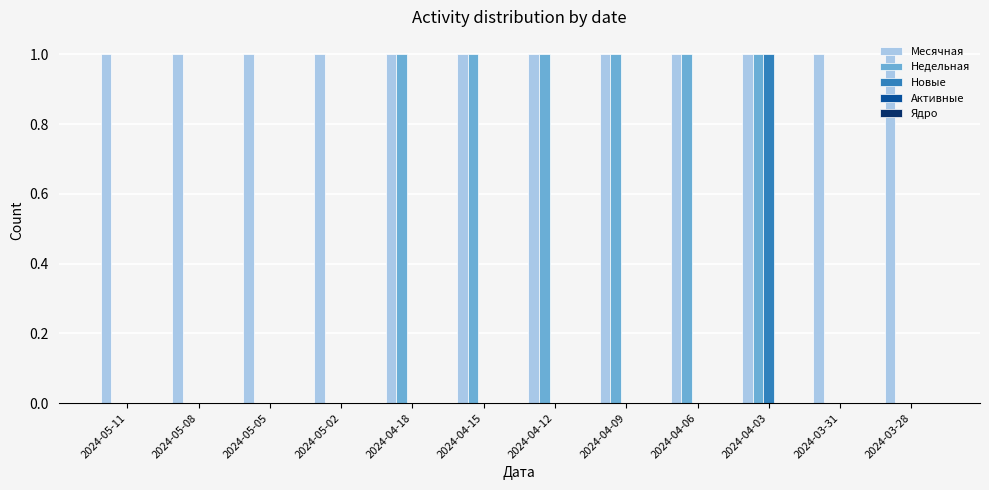

Which series has the largest total across all categories?

Месячная